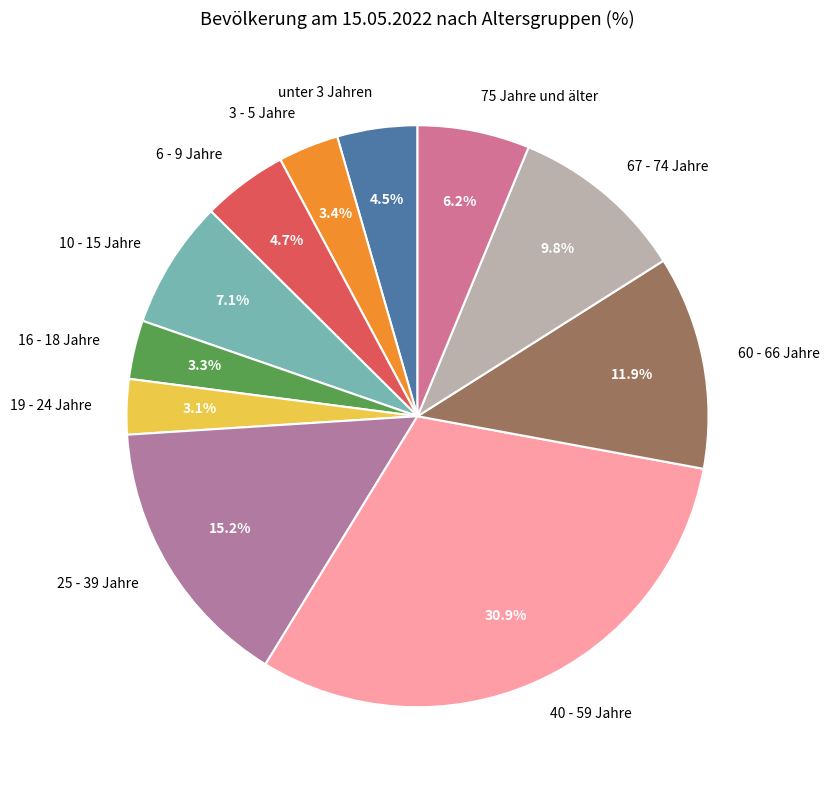

The 19 - 24 Jahre slice represents 3% of the pie. True or false?

True